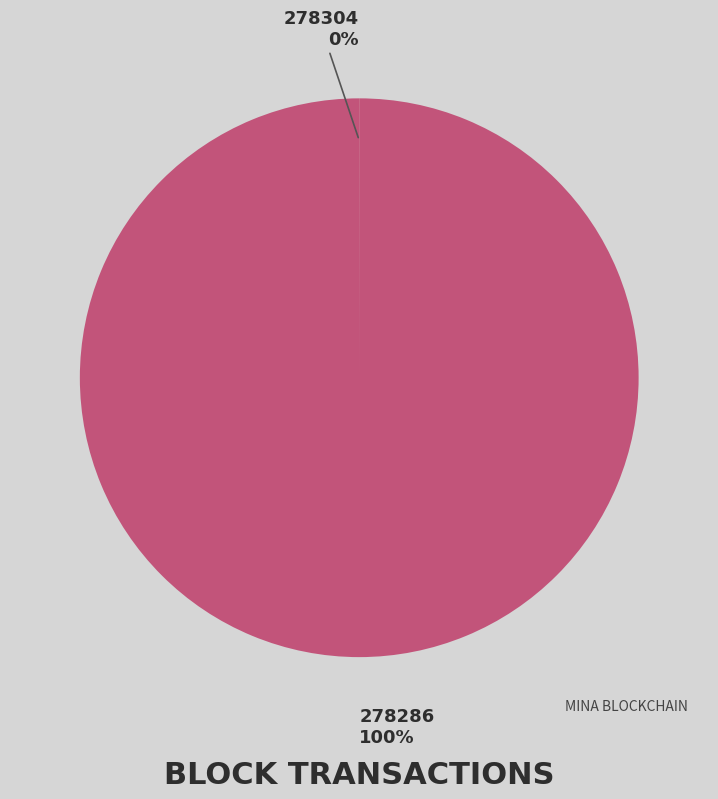

The 278286 slice represents 87% of the pie. True or false?

False